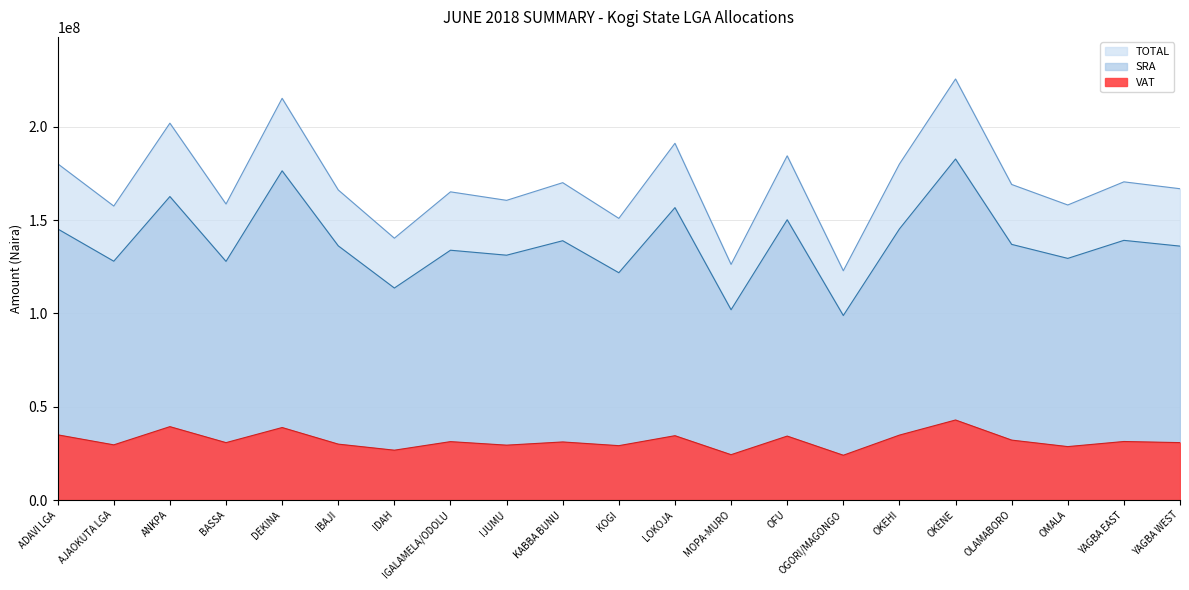

The SRA series shows 131177792.0 at IJUMU. True or false?

True